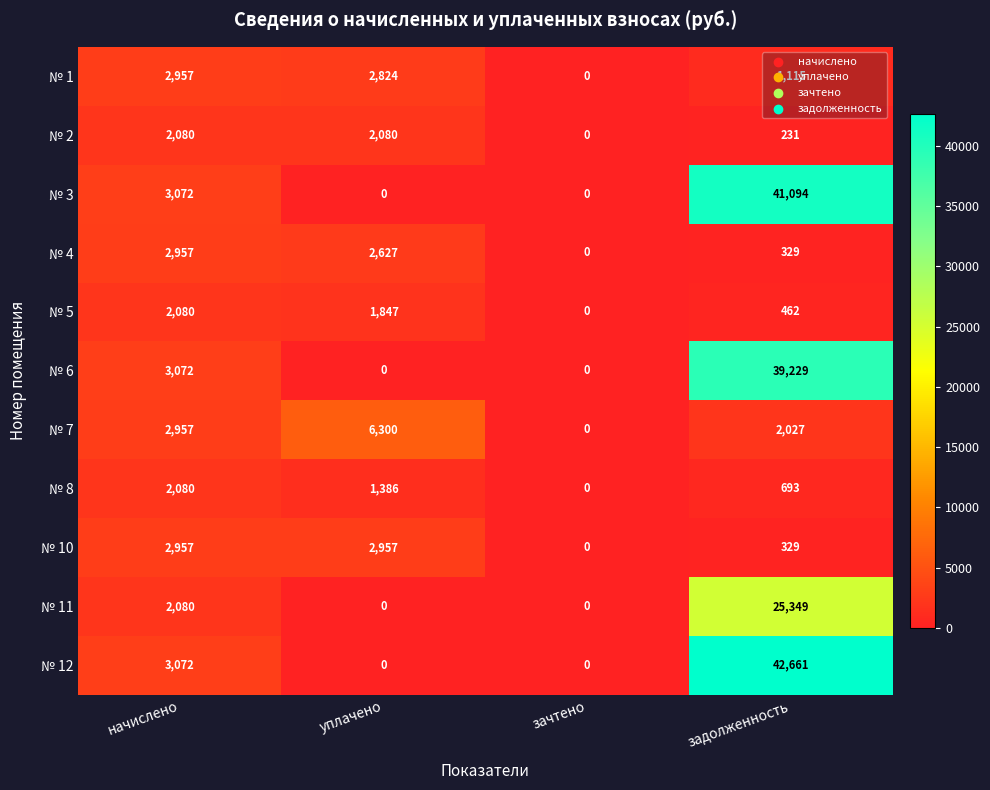

What is the average value of the № 7 series?

2821